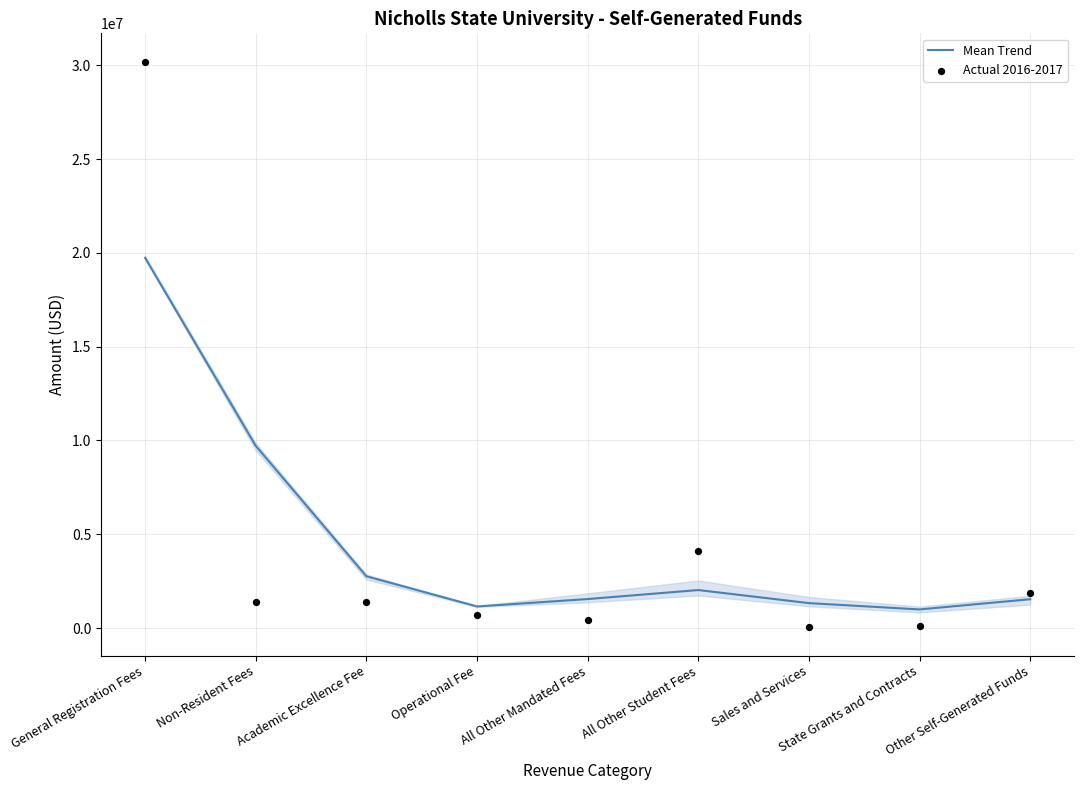

What is the total value across all series at Other Self-Generated Funds?

3395464.1